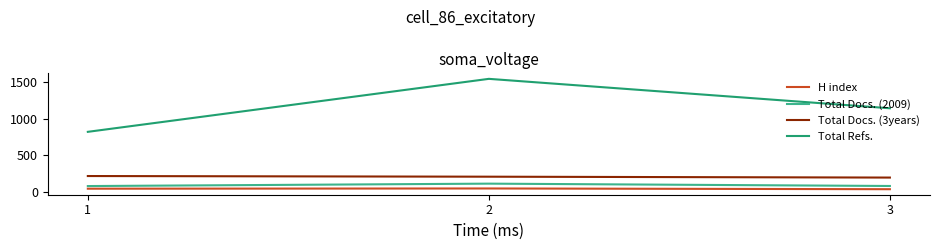

True or false: H index has a value of 38 at 3.

True